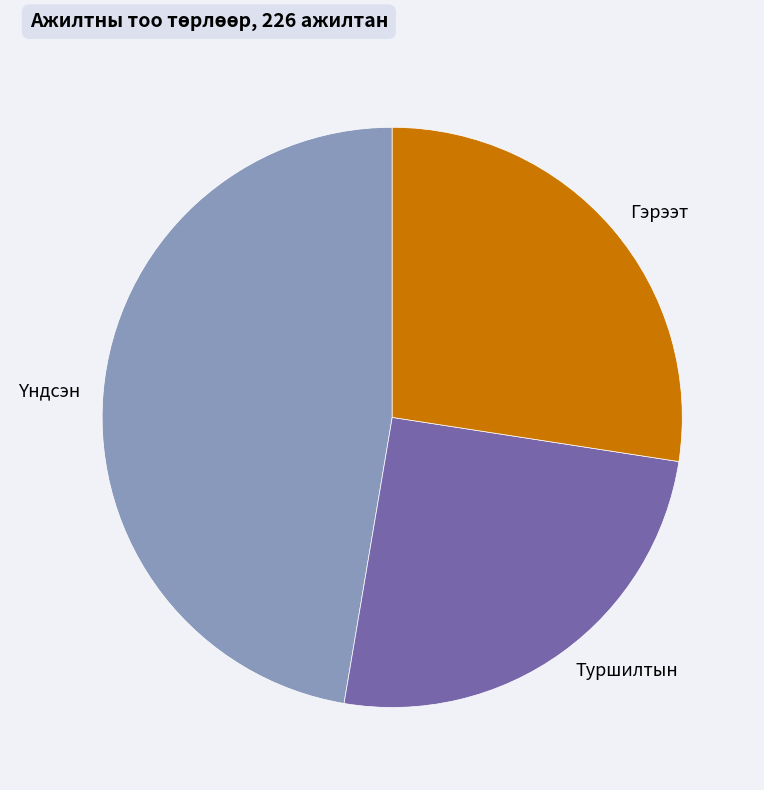

Is there a majority slice in this chart?

No